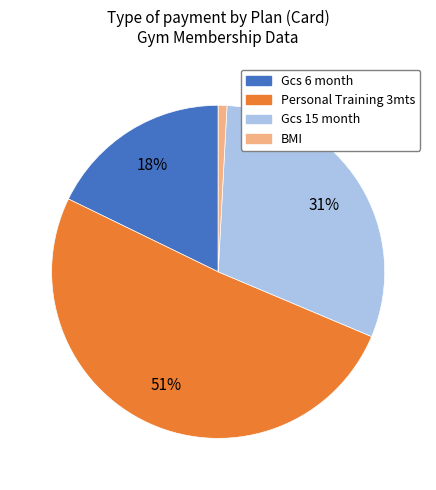

To the nearest percent, what is the difference between the largest and smallest slice percentages?

50%